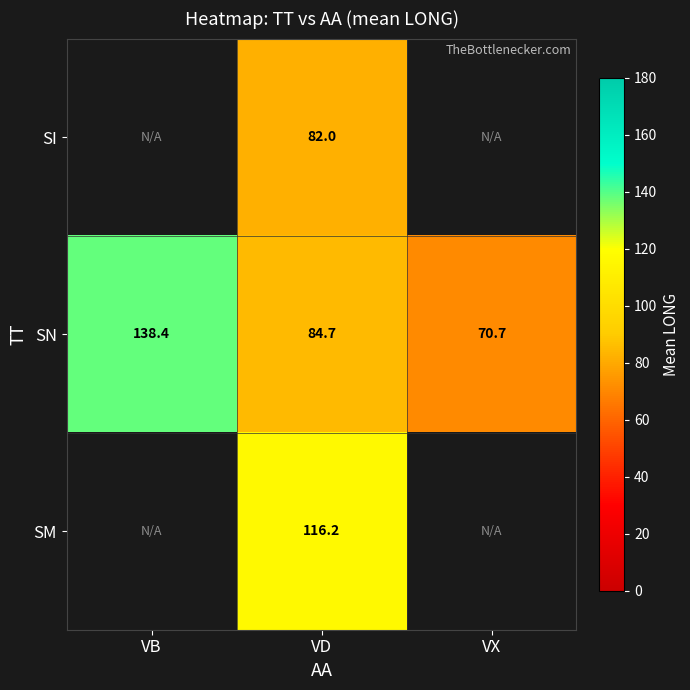

At which label is SN closest to 104?

VD